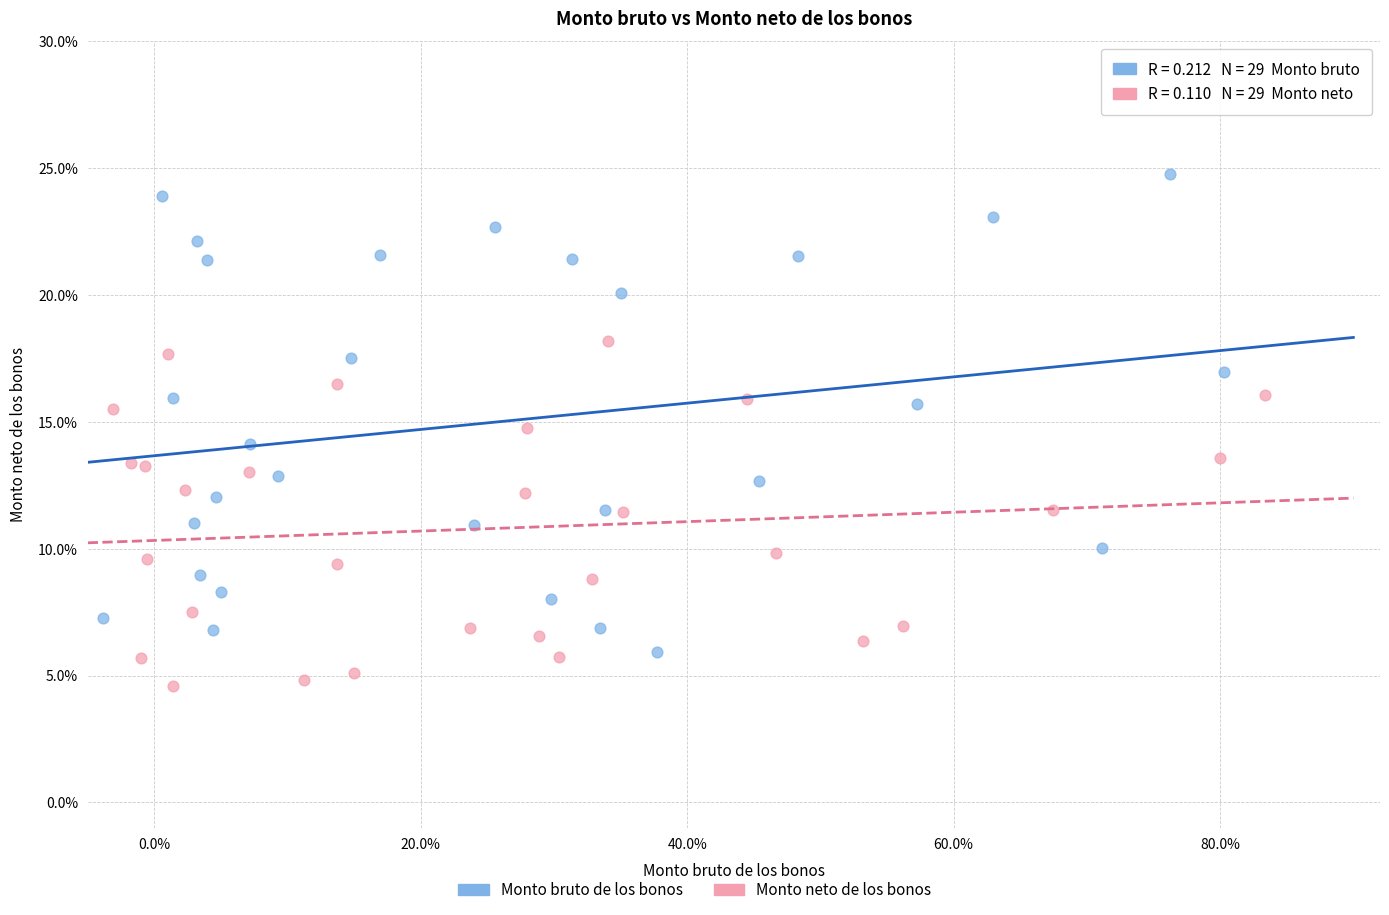

Which series reaches the minimum Y coordinate?

Monto neto de los bonos